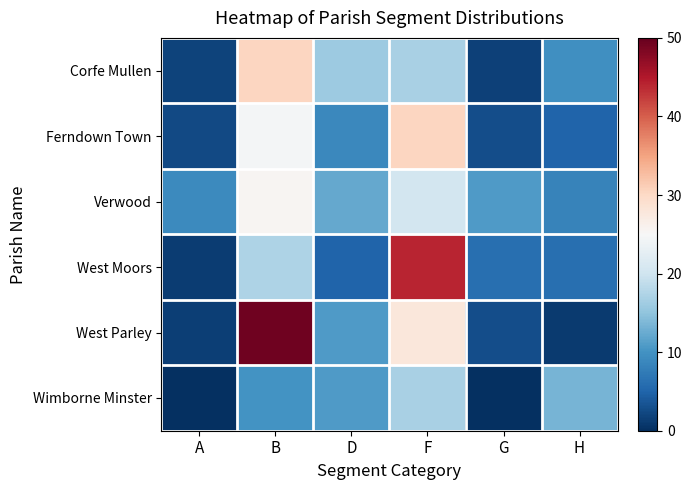

Which label corresponds to the largest value in the chart?

B